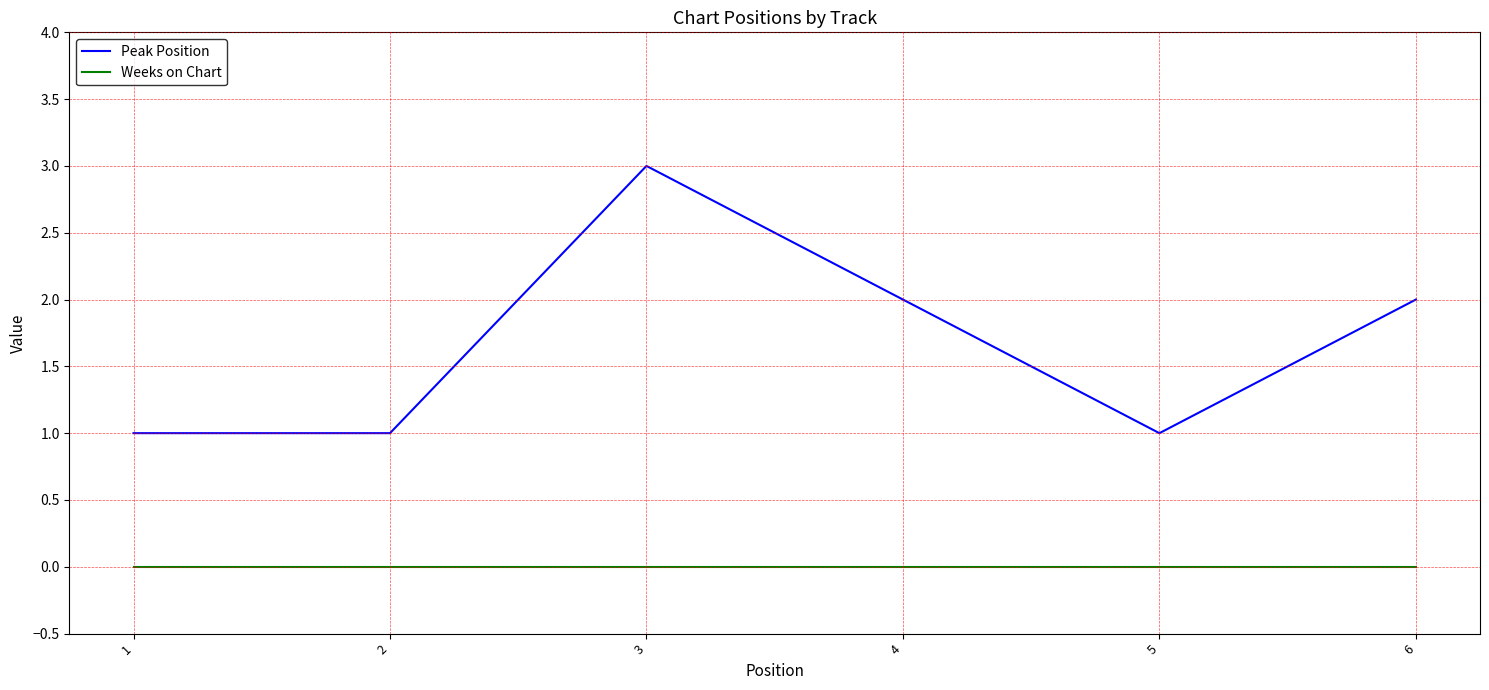

What is the maximum value shown in the chart?

3